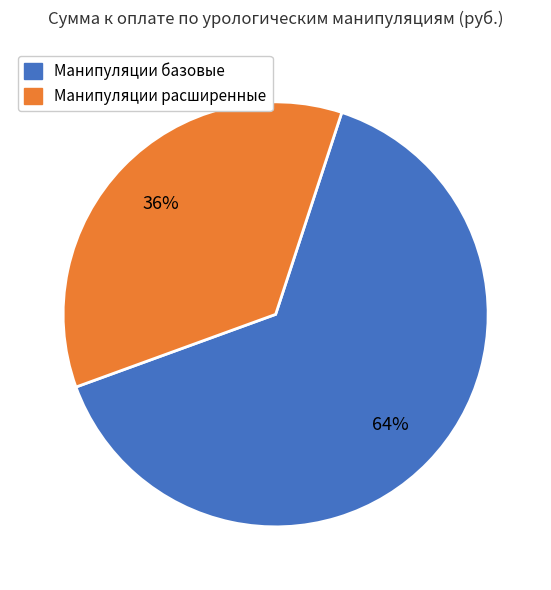

To the nearest percent, what is the average slice percentage?

50%